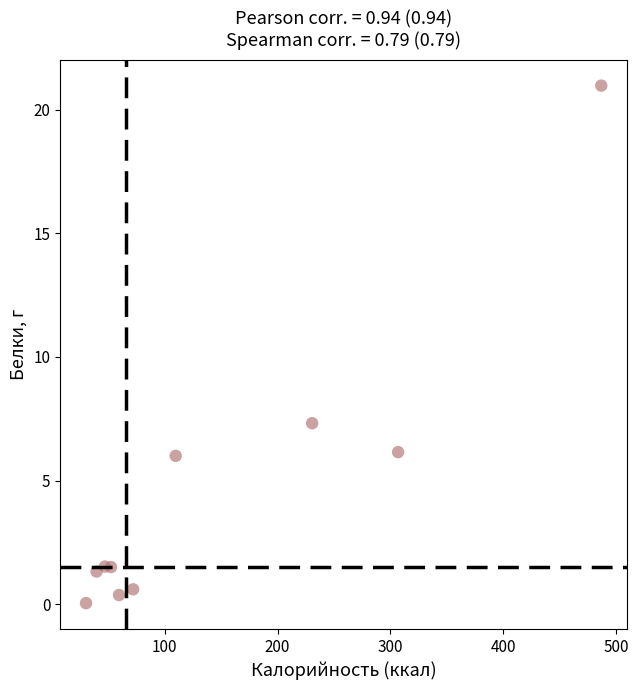

What Y value in the scatter plot is closest to 10?

7.3